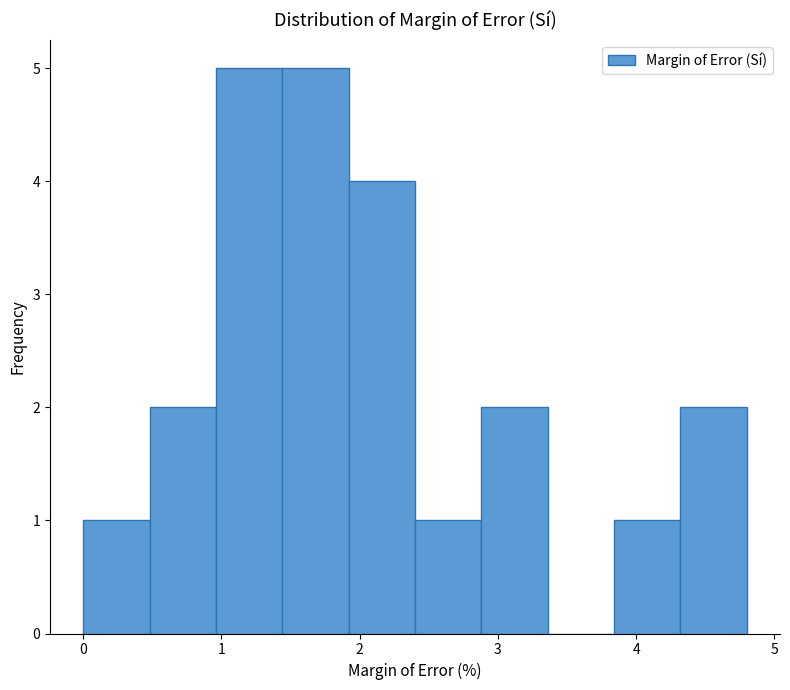

Reading left to right, list every bar in this chart as the range it spans on the x-axis followed by its height. Neither the bar edges nor the heights are printed on the chart, so give them approximately, as read against the axes.

0.0 to 0.5: 1
0.5 to 1.0: 2
1.0 to 1.4: 5
1.4 to 1.9: 5
1.9 to 2.4: 4
2.4 to 2.9: 1
2.9 to 3.4: 2
3.4 to 3.8: 0
3.8 to 4.3: 1
4.3 to 4.8: 2